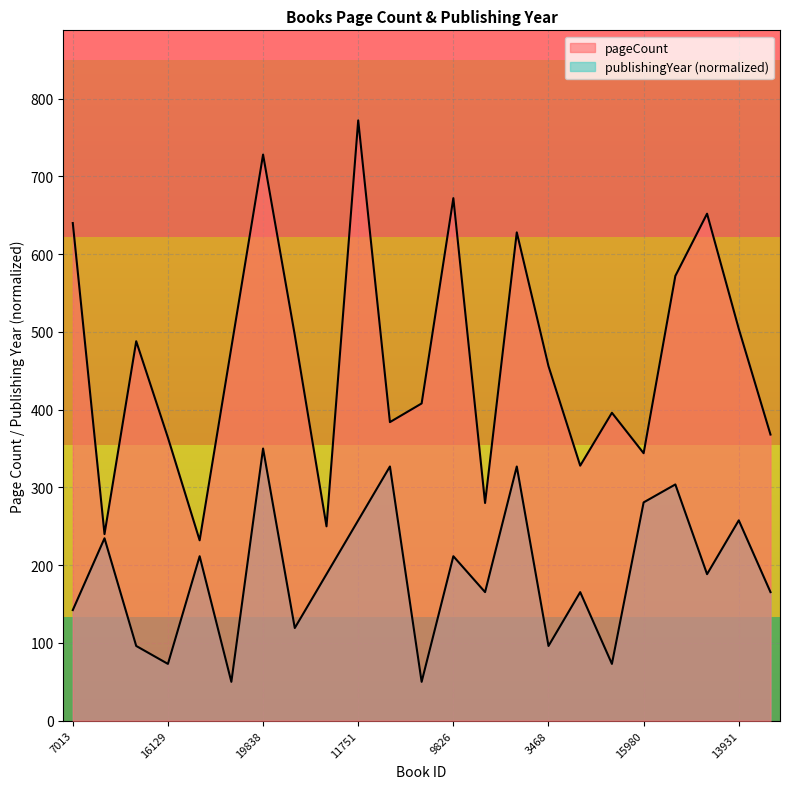

At which category does the chart reach its peak across all series?

11751